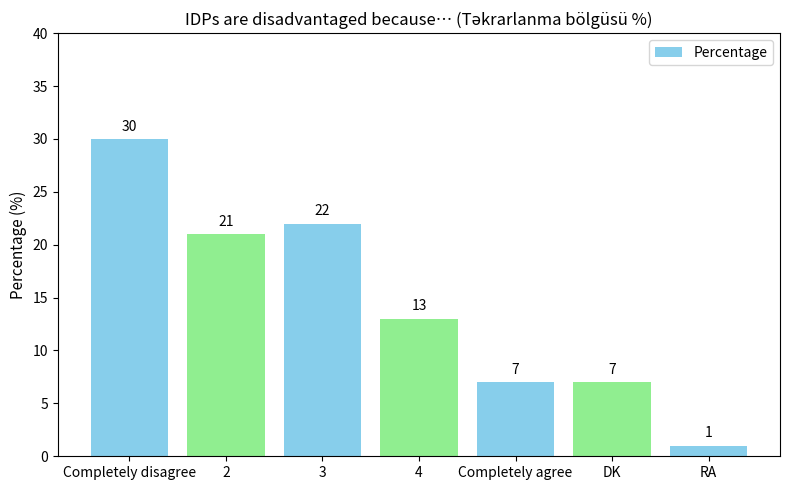

At which category does the chart reach its peak across all series?

Completely disagree